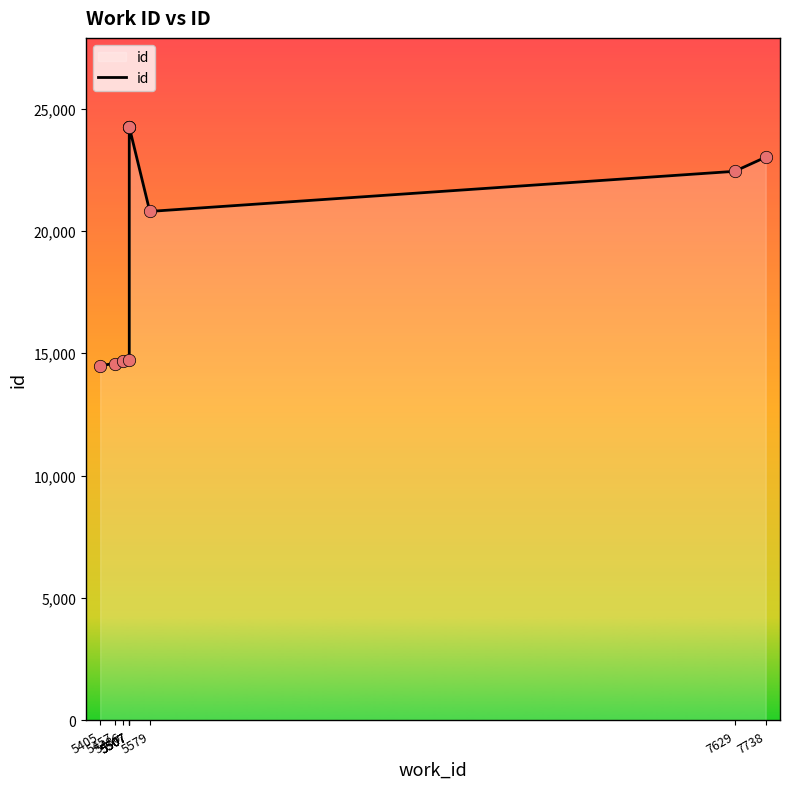

What is the ratio of the value at 5507 to the value at 5486?

1.6